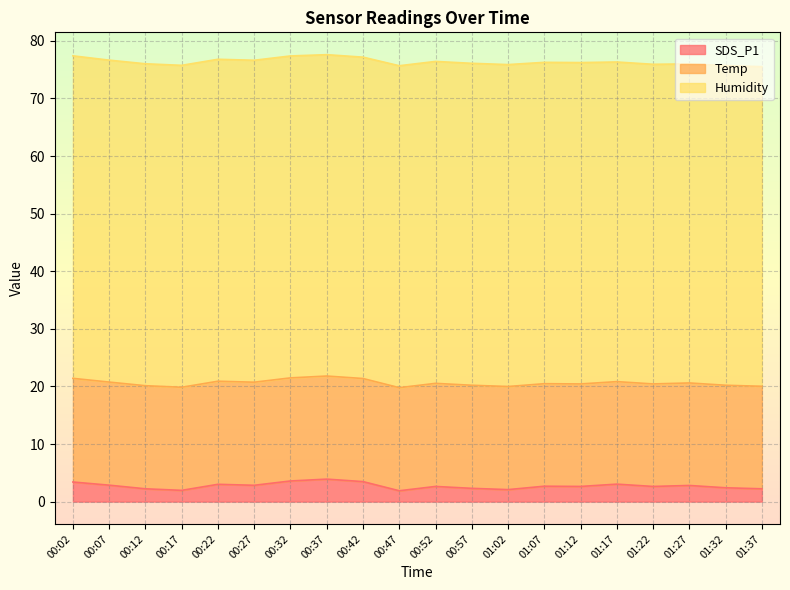

Count the number of data series in this chart.

3